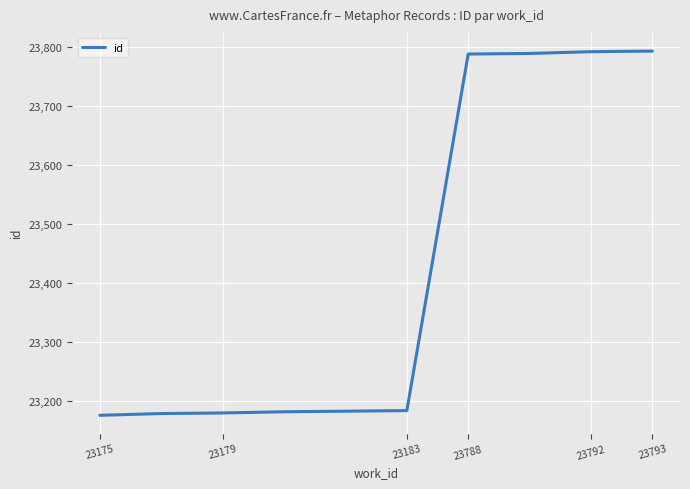

What is the difference between the maximum and minimum values?

618